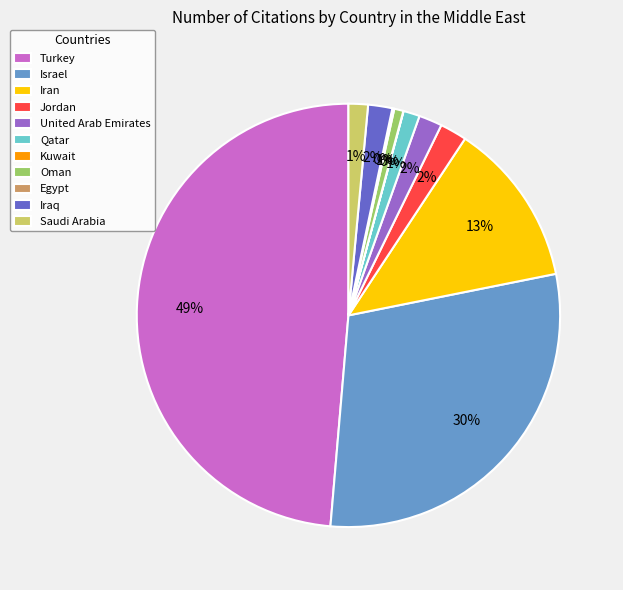

Do United Arab Emirates and Jordan together represent more than half of the pie?

No